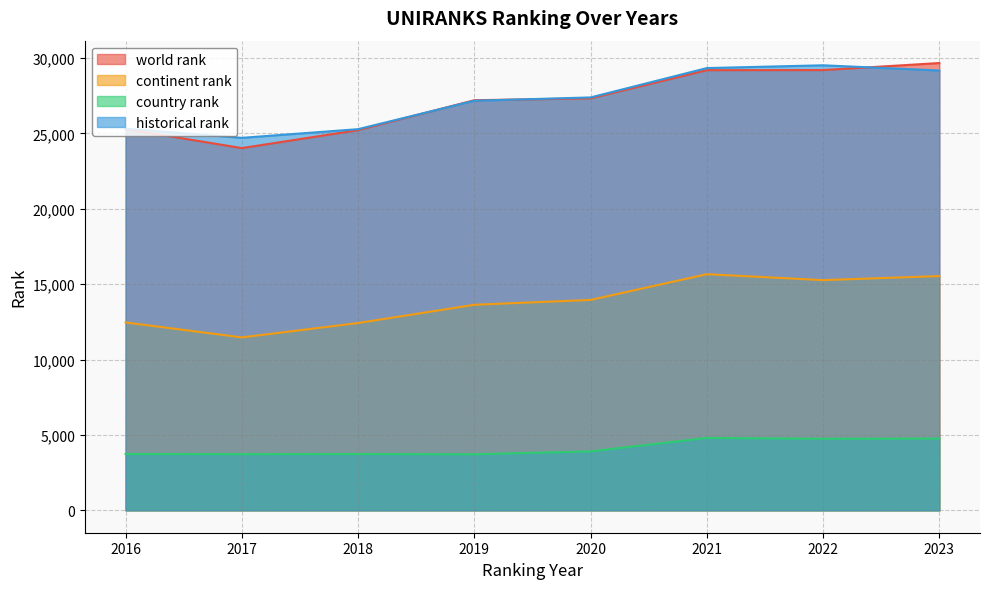

True or false: world rank has more than 0 interior local peaks.

False